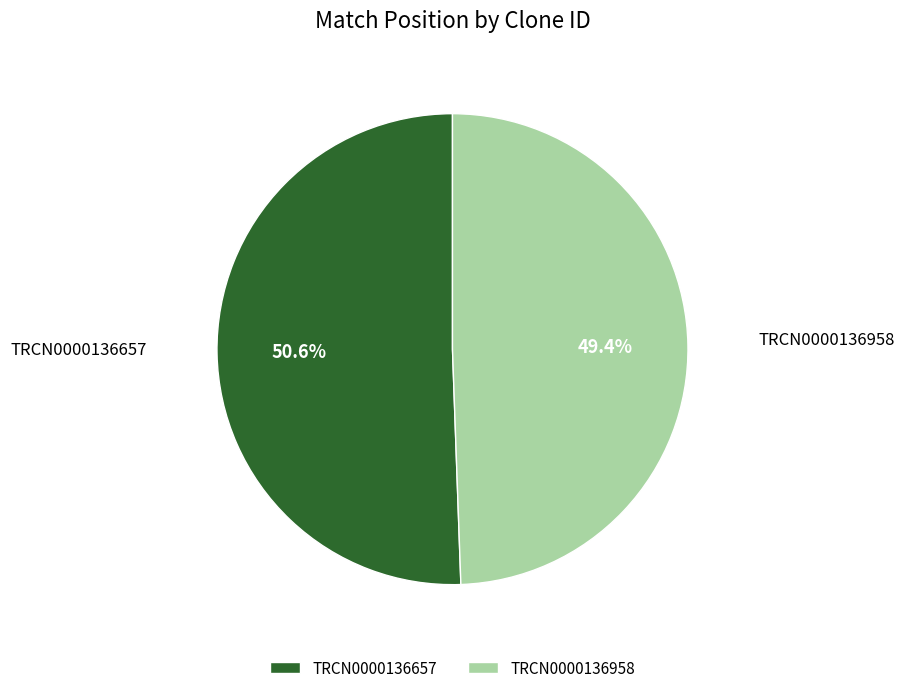

To the nearest percent, what portion does TRCN0000136958 represent?

49%